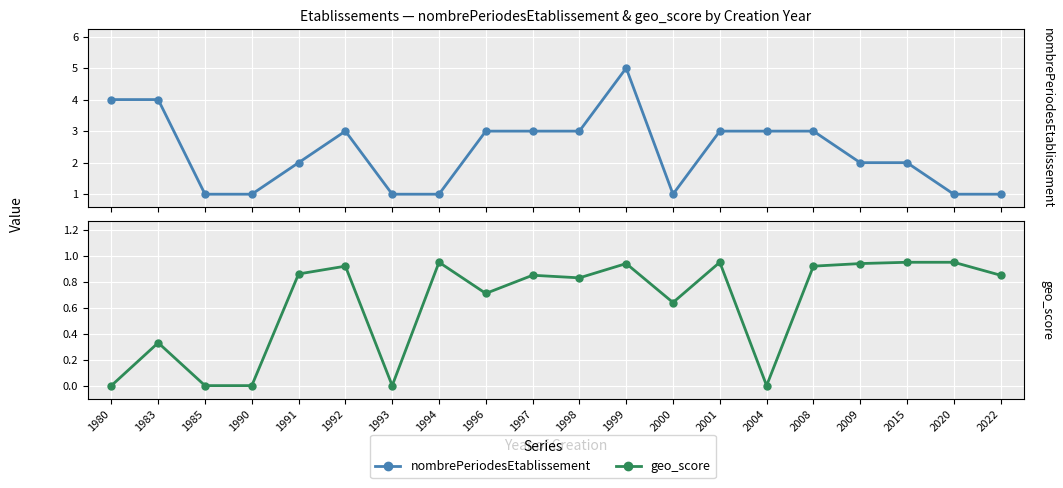

What are all the series names shown in the legend?

nombrePeriodesEtablissement, geo_score